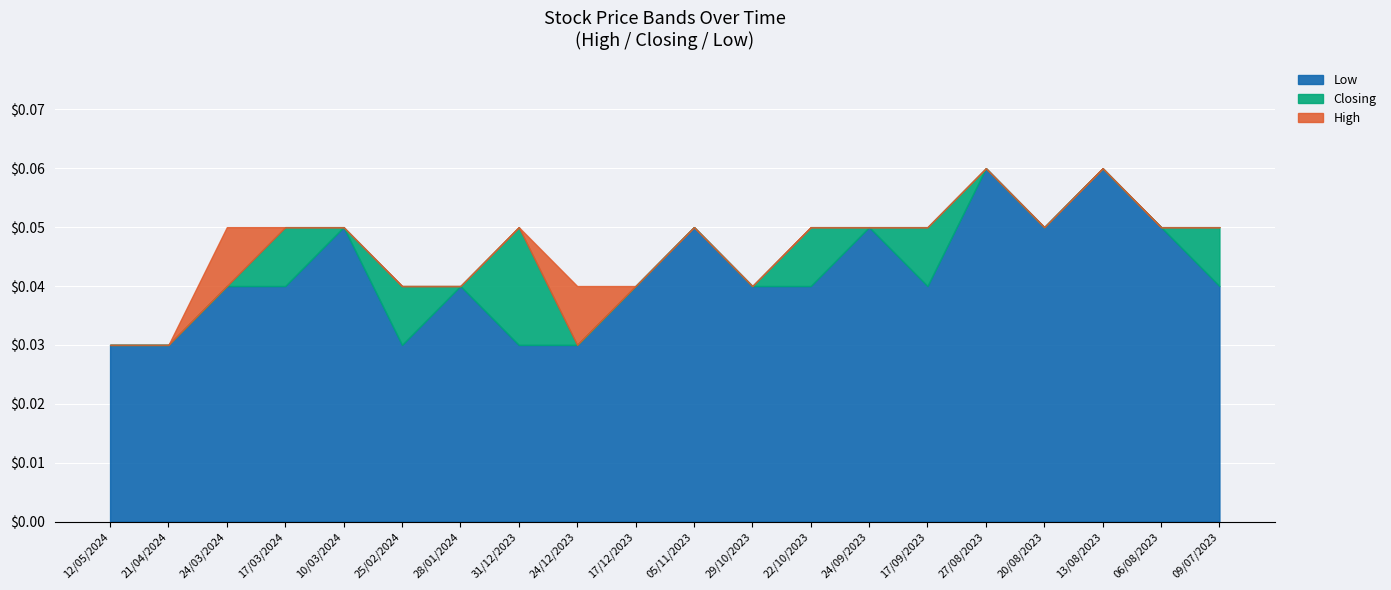

What are all the series names shown in the legend?

Low, Closing, High